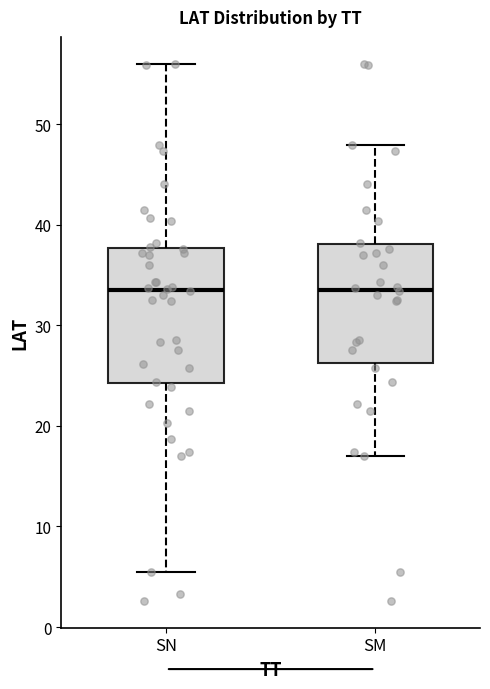

Reading left to right, transcribe this box plot: for each box, give where its median line is, the range the box spans, and where its two whiskers end, as read against the y-axis. The values are not printed on the chart, so give them approximately, as read against the axis.

SN: median 34, box 24 to 38, whiskers 6 to 56
SM: median 34, box 26 to 38, whiskers 17 to 48